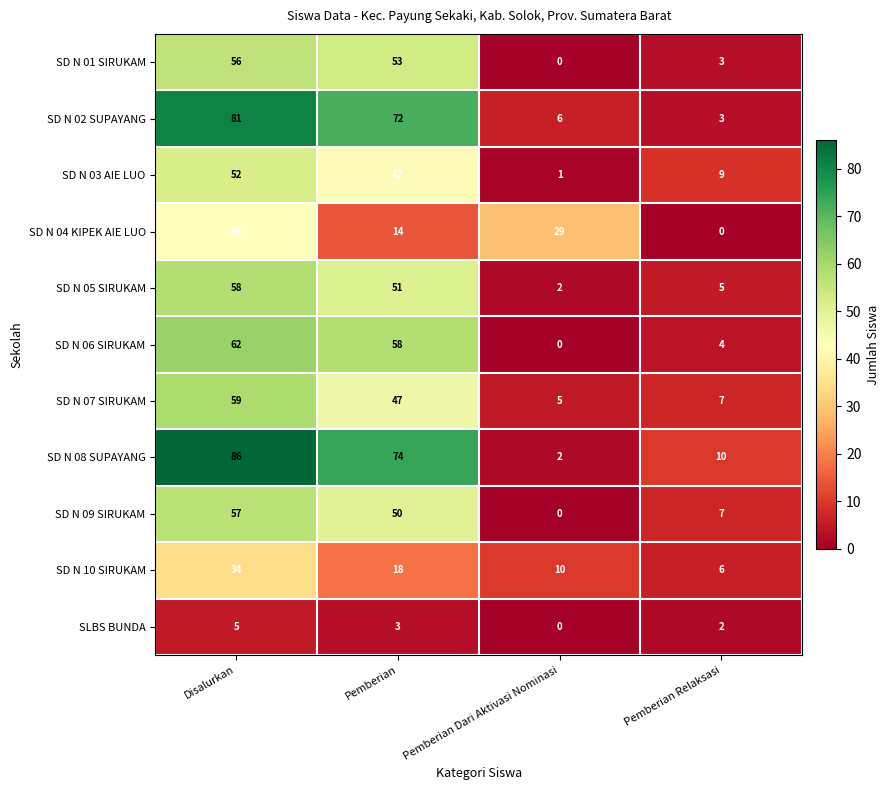

The SD N 03 AIE LUO series shows 9 at Pemberian Relaksasi. True or false?

True